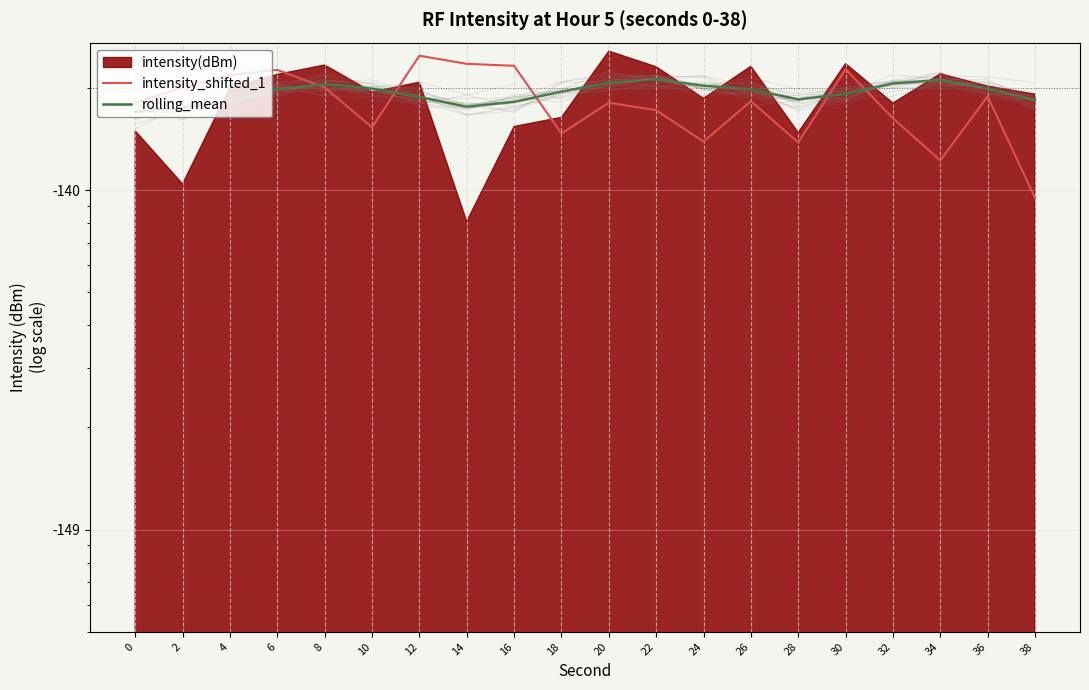

At which label does rolling_mean first exceed 19?

6